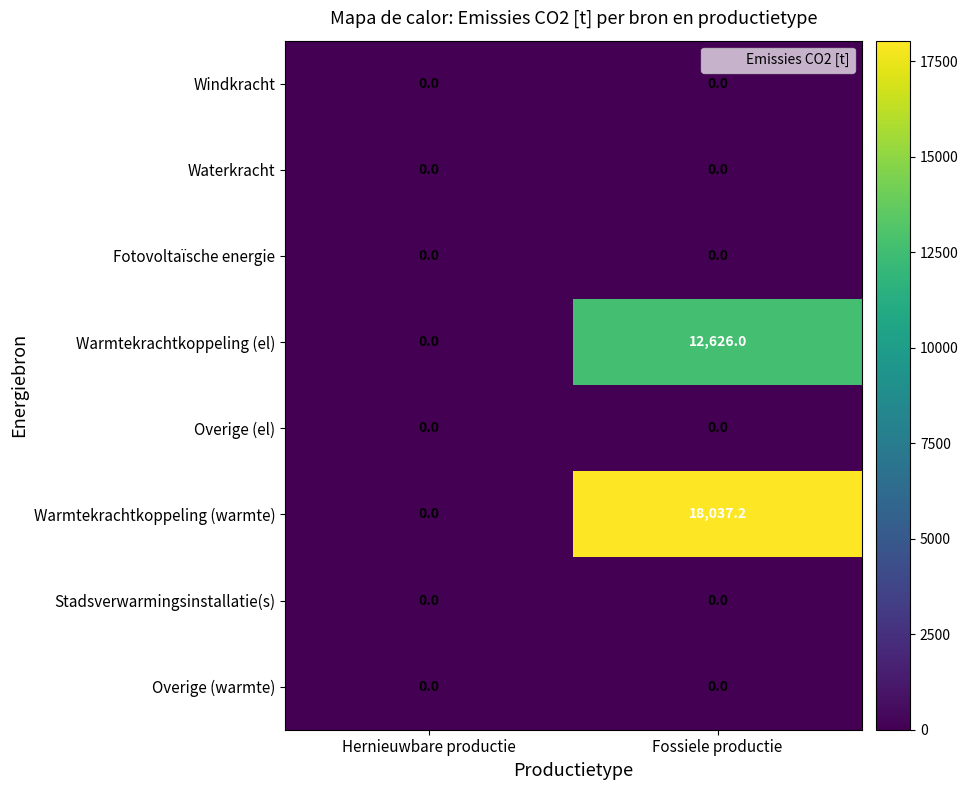

Between Hernieuwbare productie and Fossiele productie, which series saw the biggest shift?

Warmtekrachtkoppeling (warmte)